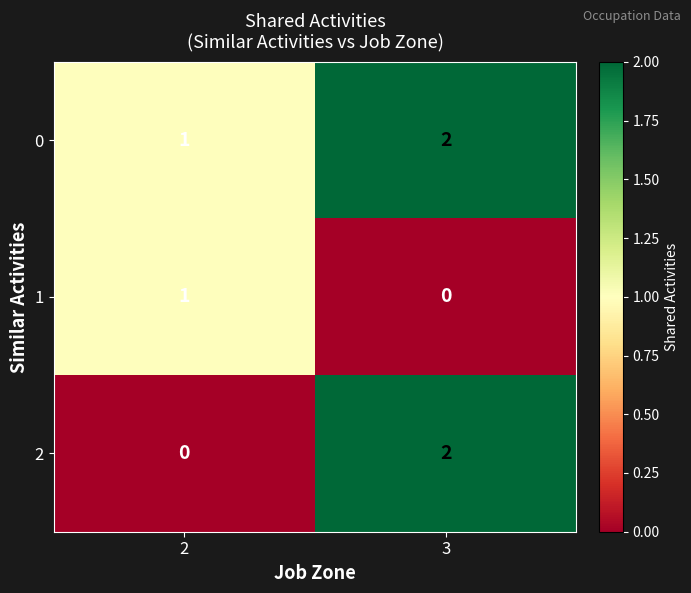

The value of 1 at 2 is 0. True or false?

False